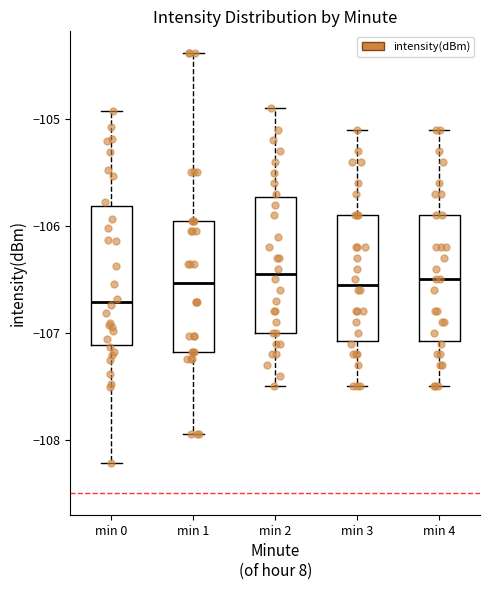

Where is the lower edge of the box for min 3 on the y-axis? The values are not printed on the chart, so give them approximately, as read against the axis.

-107.1